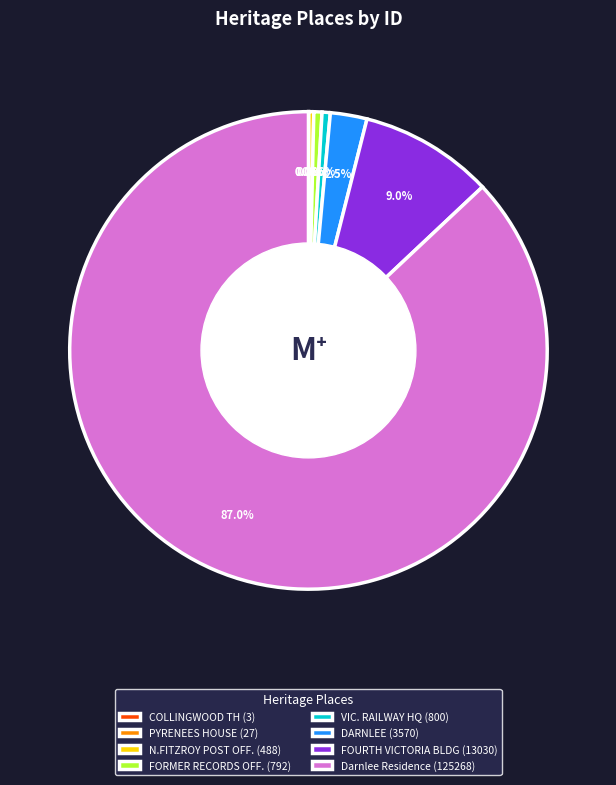

How much of the chart is everything except VIC. RAILWAY HQ (800)?

99.4%